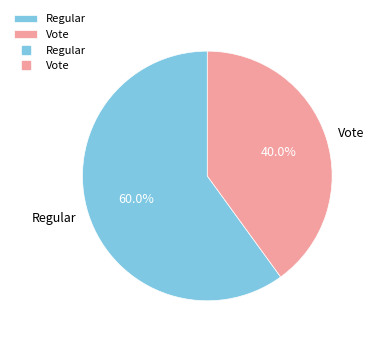

Which category has the smallest portion of the pie?

Vote